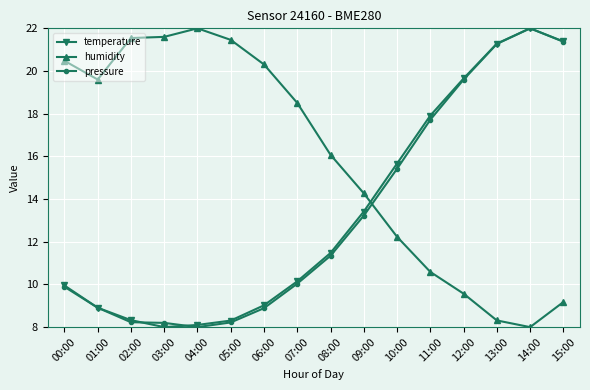

How many data points in pressure are less than 11?

8